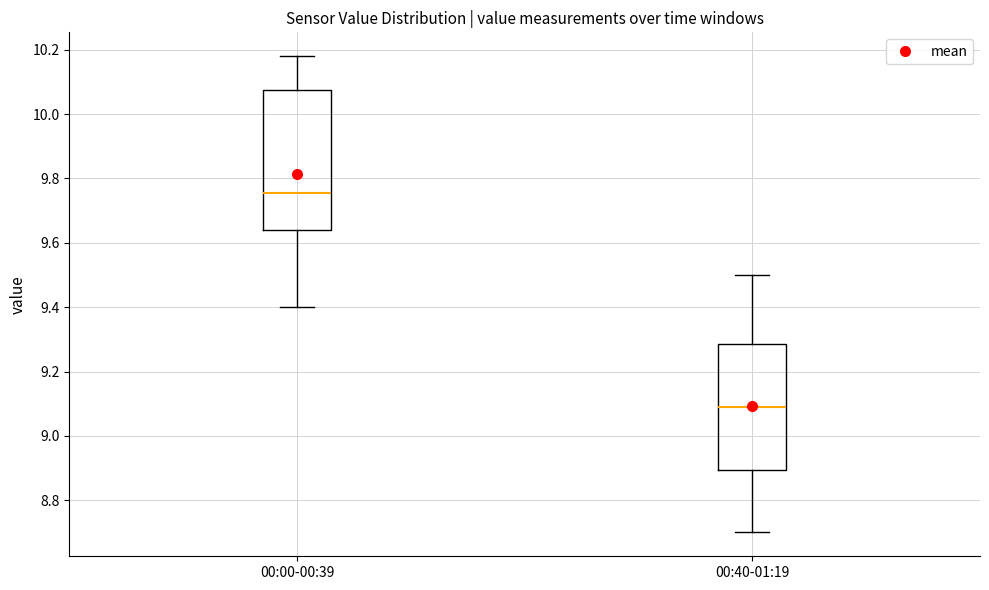

Reading left to right, read every box against the y-axis: the position of its median line, the range the box covers, and the ends of its whiskers. The values are not printed on the chart, so give them approximately, as read against the axis.

00:00-00:39: median 9.76, box 9.64 to 10.08, whiskers 9.40 to 10.18
00:40-01:19: median 9.10, box 8.90 to 9.28, whiskers 8.70 to 9.50